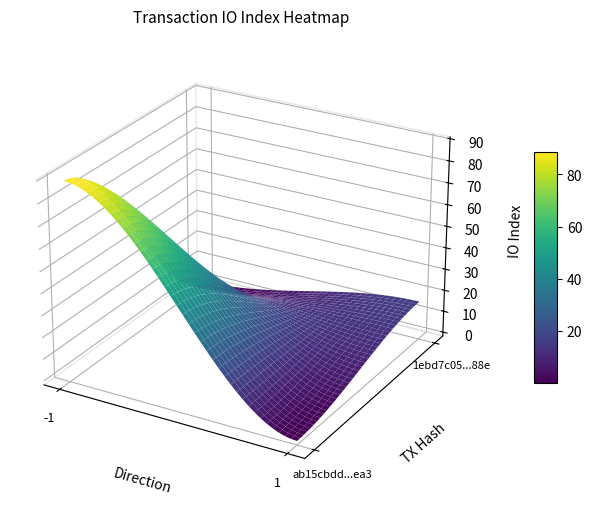

Count the number of categories in the chart.

2